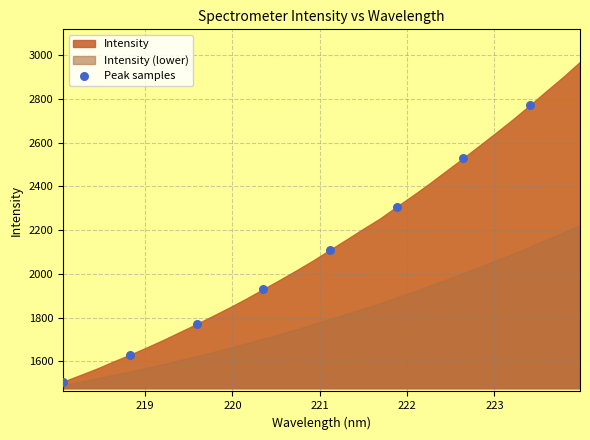

What Y value in the scatter plot is closest to 2139?

2110.2